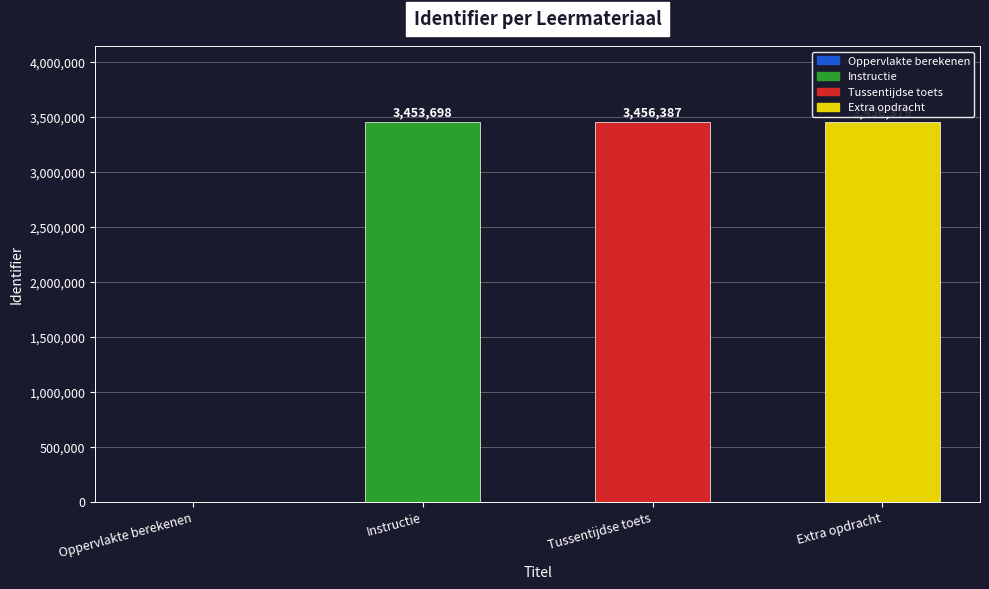

What is the sum of all values?

10366464